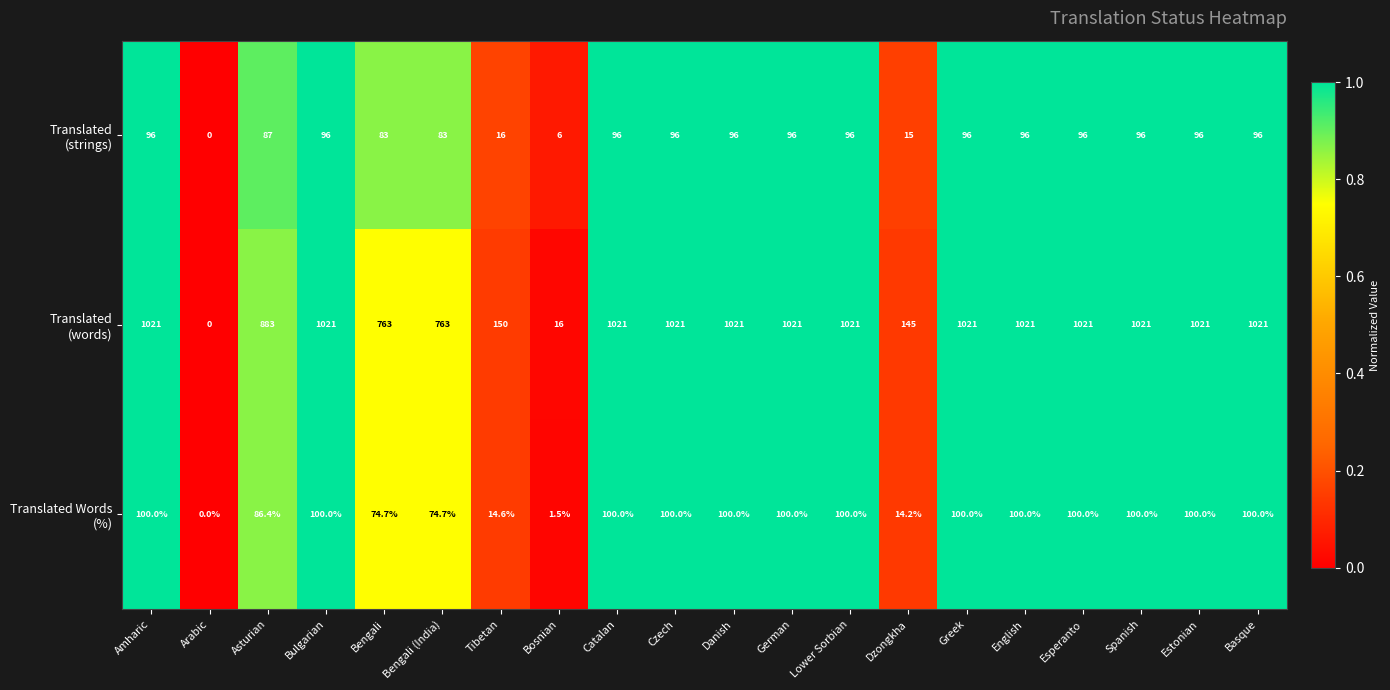

What is the maximum value shown in the chart?

1021.0